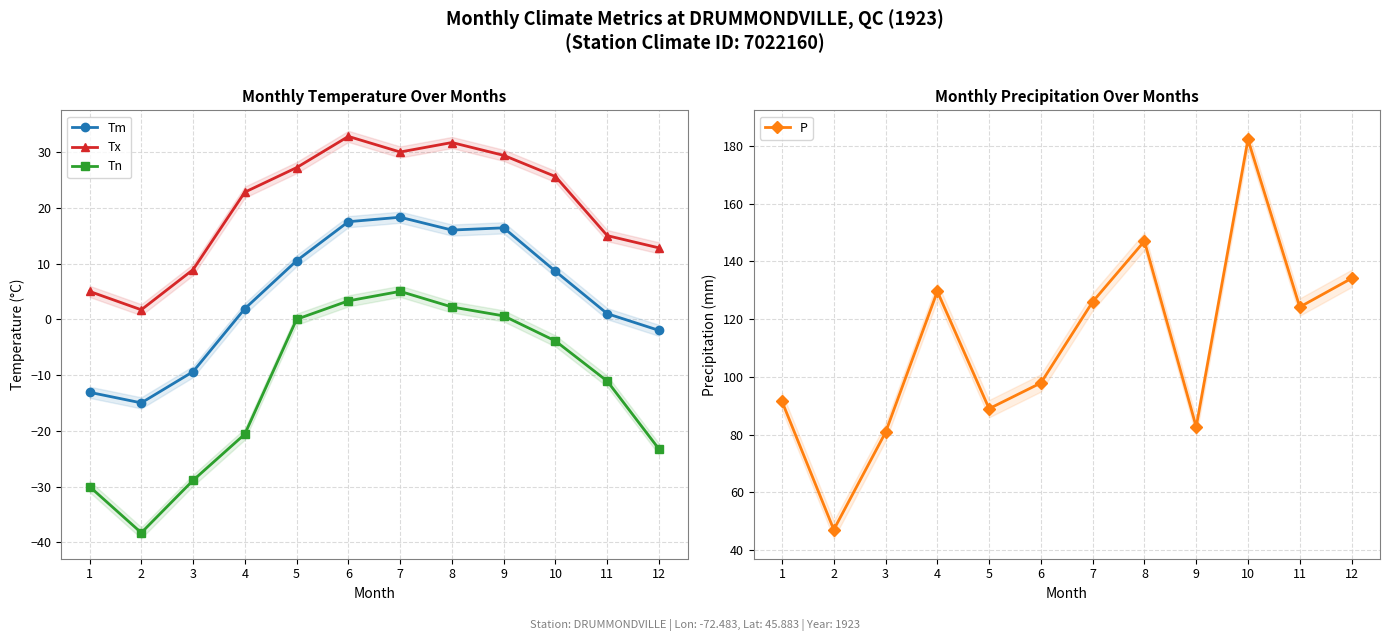

List the series in order of their peak value, lowest first.

Tn, Tm, Tx, P